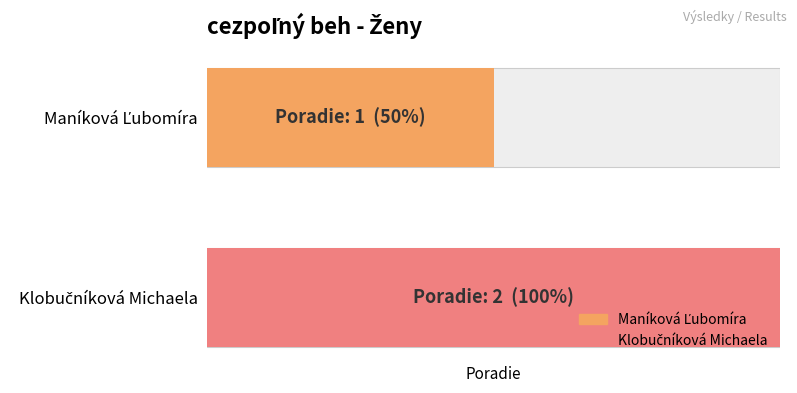

Which has a higher value, Maníková Ľubomíra or Klobučníková Michaela?

Klobučníková Michaela